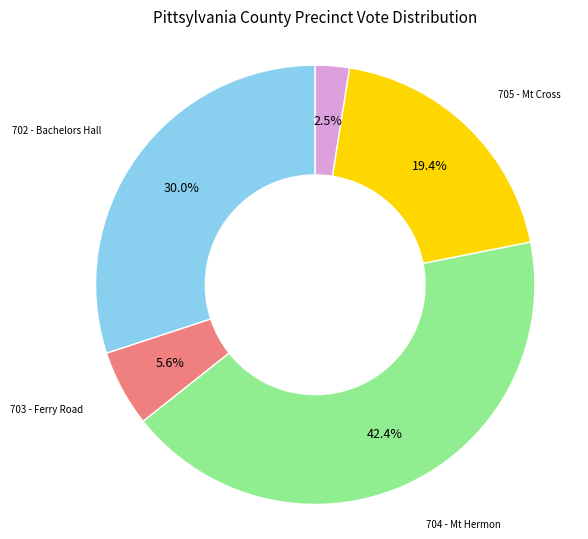

Does any single category account for the majority?

No